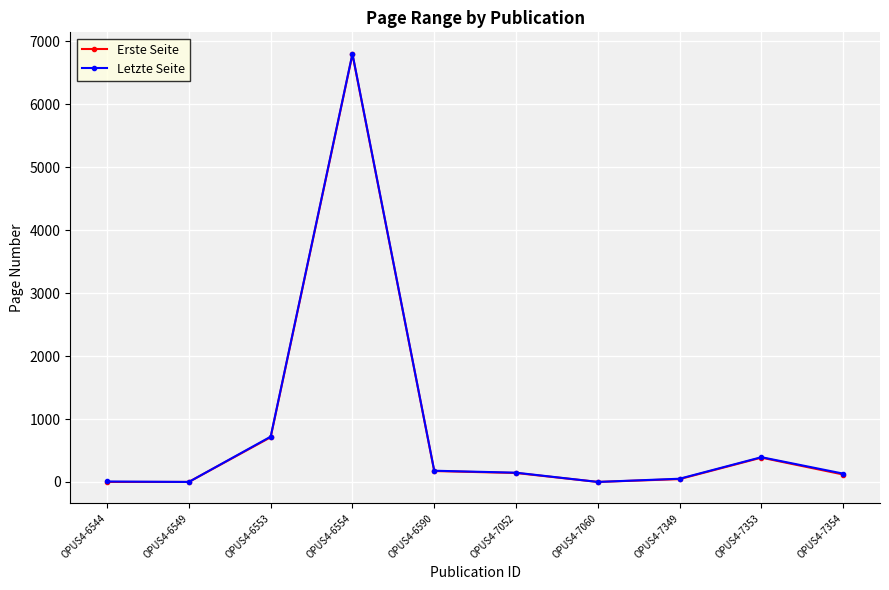

Which series has the largest range (max minus min)?

Letzte Seite